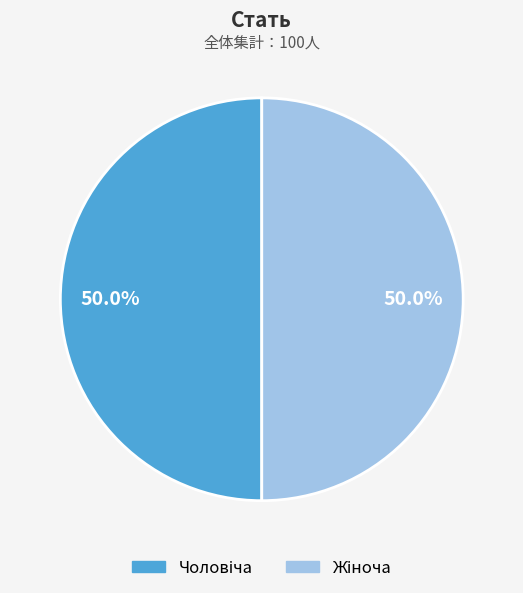

Combined, do Жіноча and Чоловіча account for over 50%?

Yes